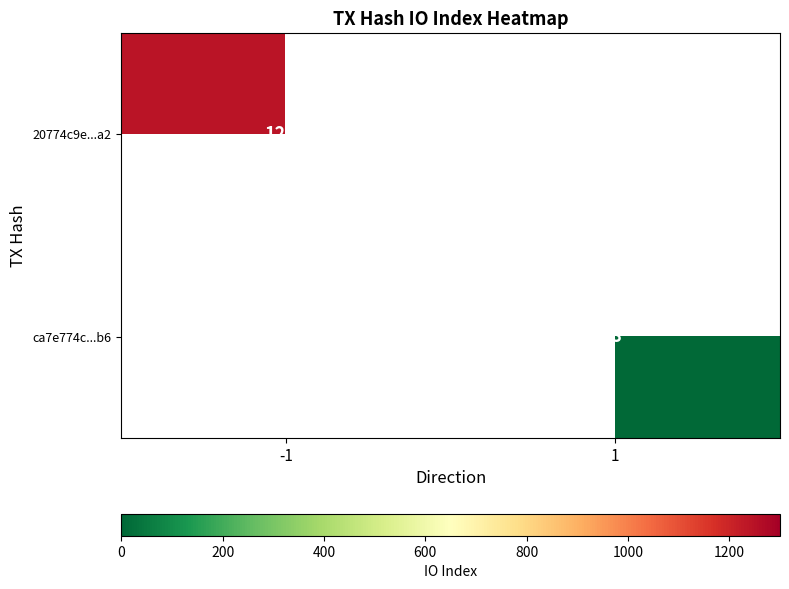

Is it true that 20774c9e...a2 equals 1244 at -1?

True